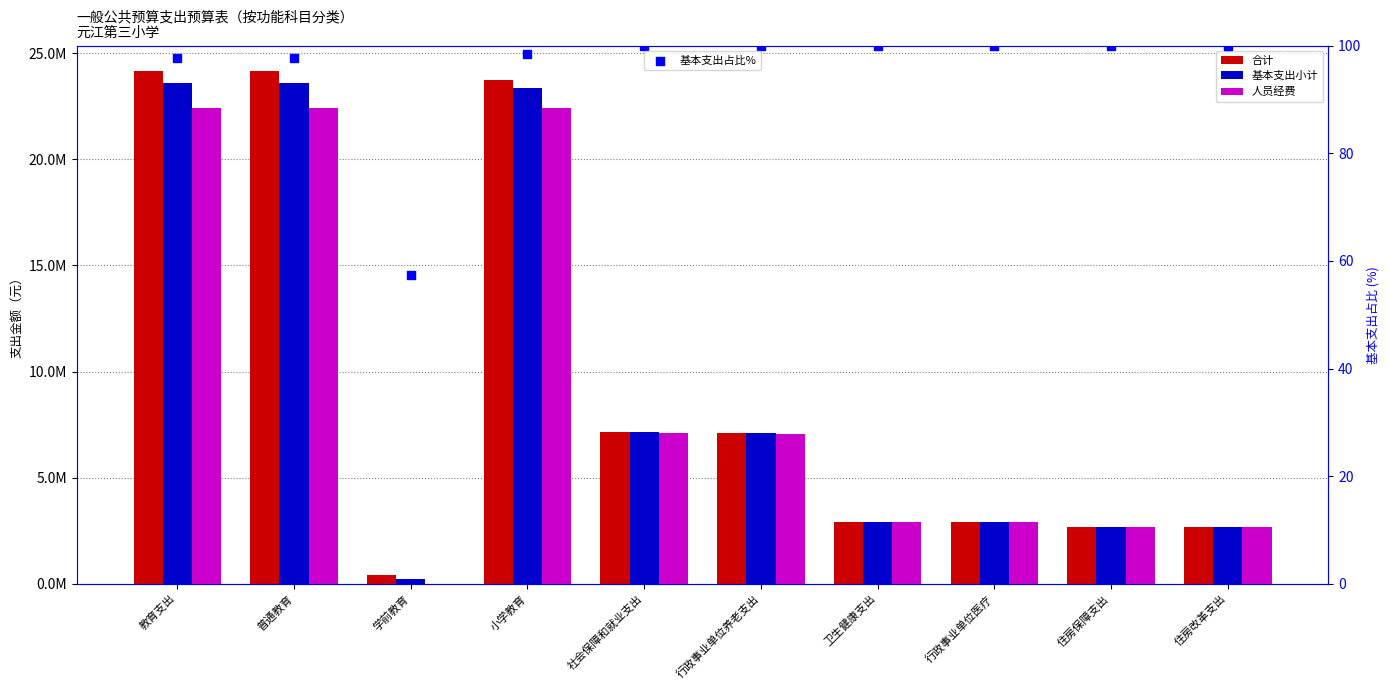

Which series has the largest Y range (max minus min)?

合计